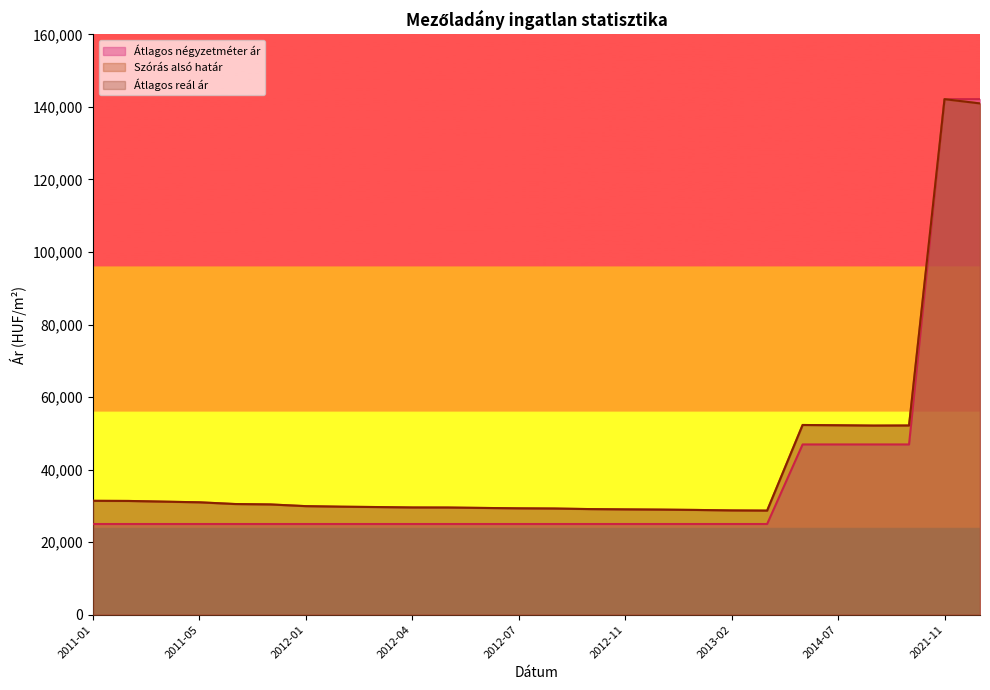

What is the sum of all Átlagos négyzetméter ár values?

972064